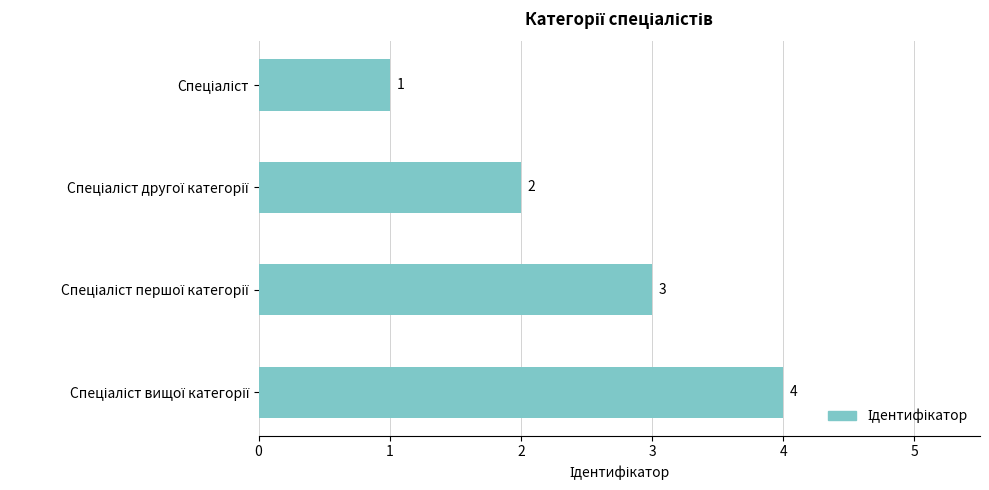

What is the difference between the maximum and minimum values?

3